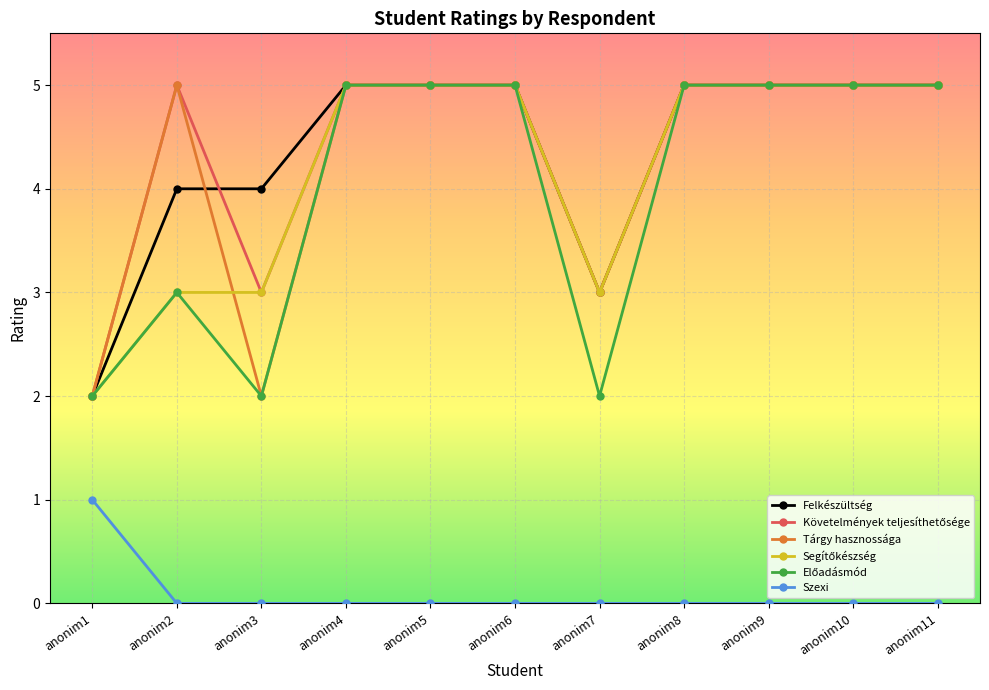

The Szexi series shows 2 at anonim1. True or false?

False